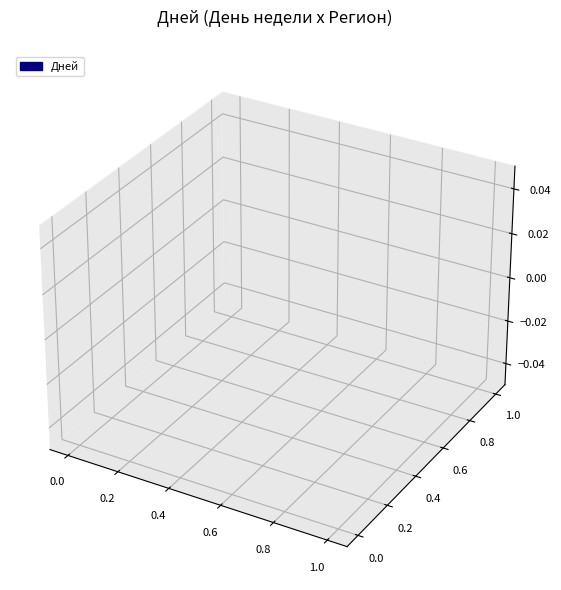

The value of Санкт-Петербург at ср is 1. True or false?

False